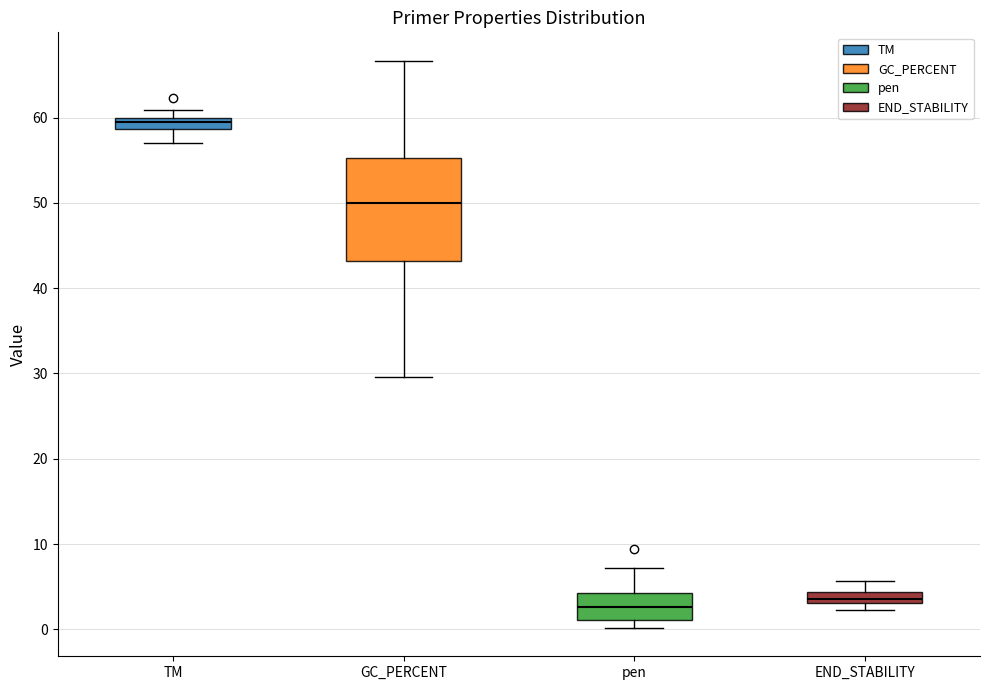

Which box is the tallest, from its lower edge to its upper edge?

GC_PERCENT